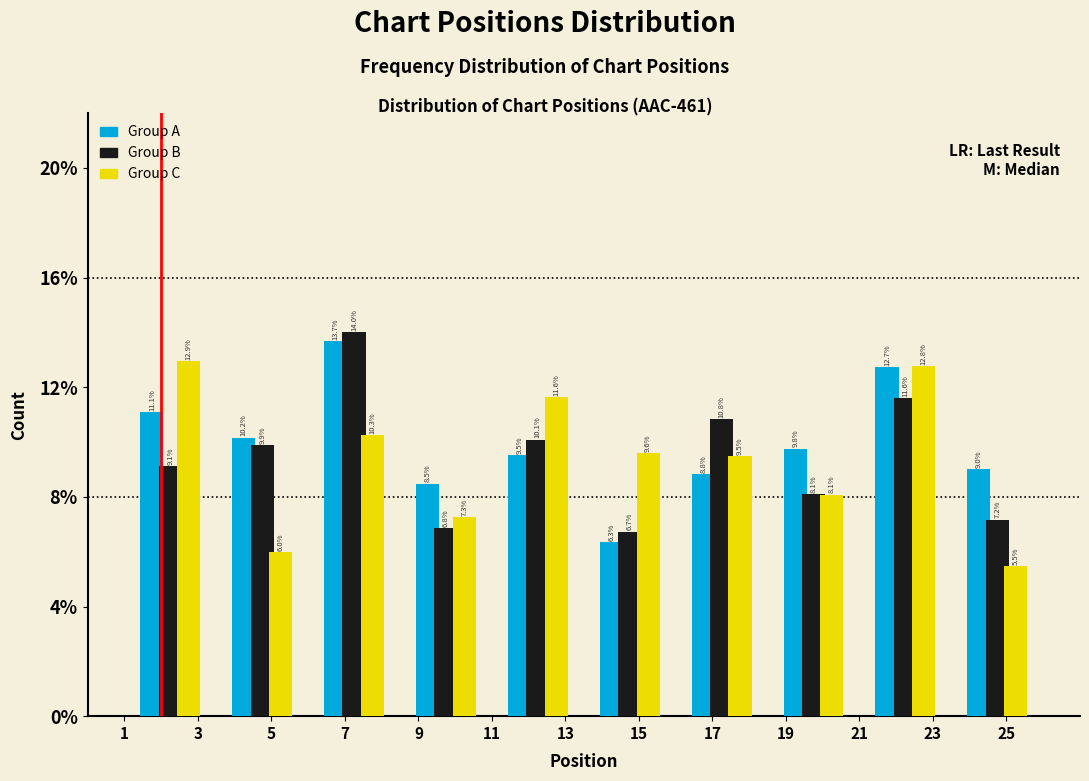

In the Group A series, which range on the x-axis has the tallest bar?

6.0 to 8.5